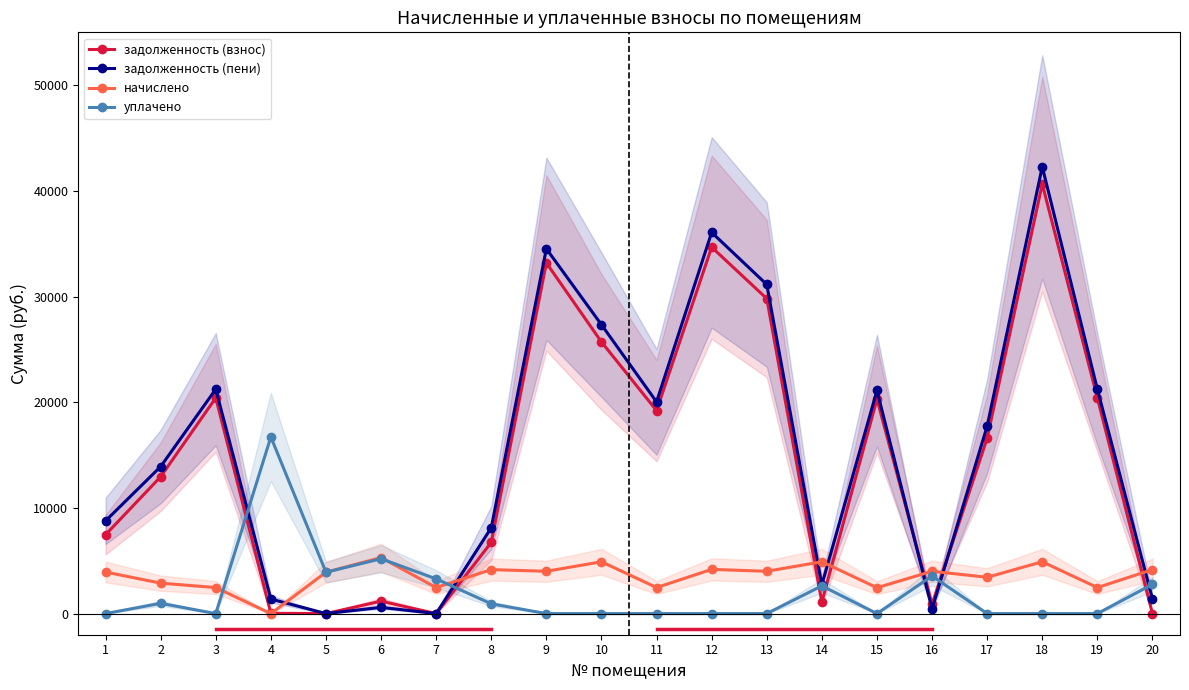

How many data points in задолженность (взнос) are less than 16594?

10